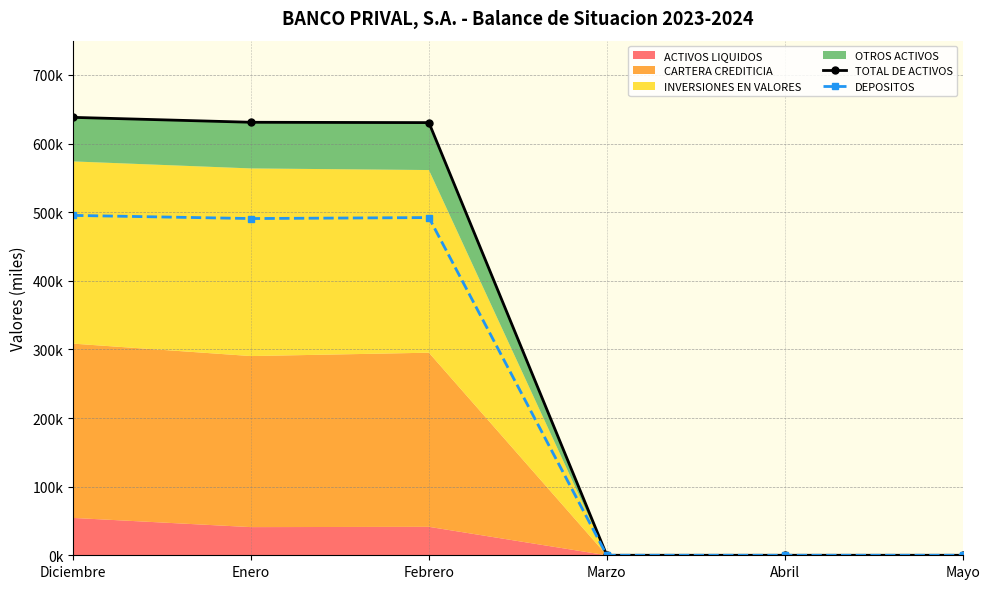

True or false: TOTAL DE ACTIVOS and DEPOSITOS cross at least once.

False